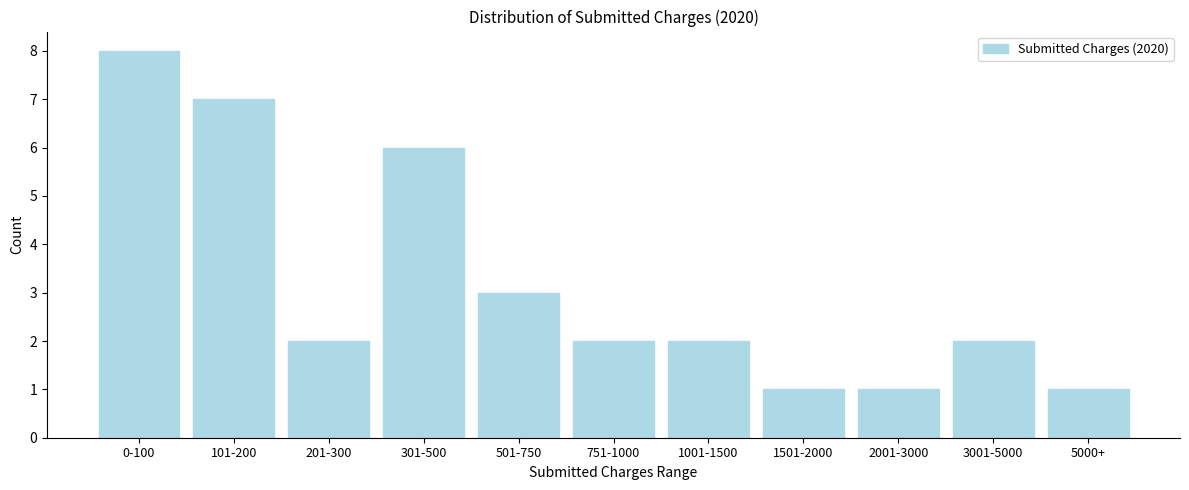

Reading left to right, what are all the values shown in this chart?

0-100=8	101-200=7	201-300=2	301-500=6	501-750=3	751-1000=2	1001-1500=2	1501-2000=1	2001-3000=1	3001-5000=2	5000+=1